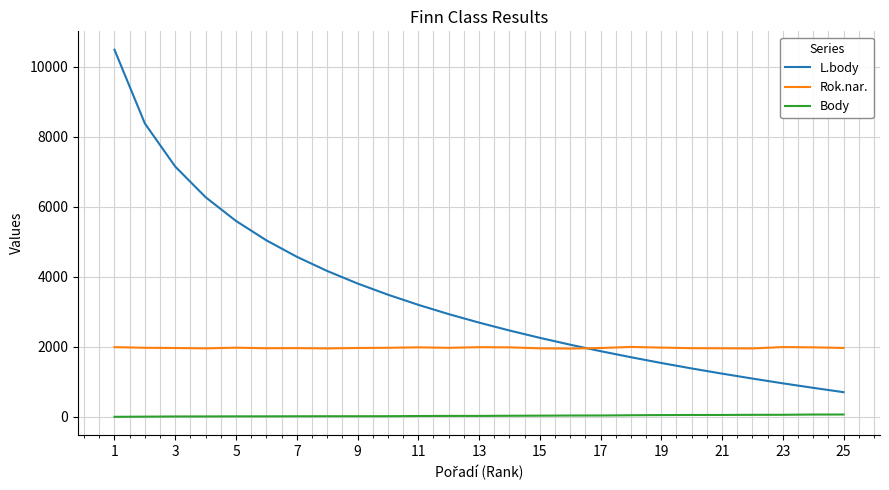

Does the chart display data point markers on the line(s)?

No